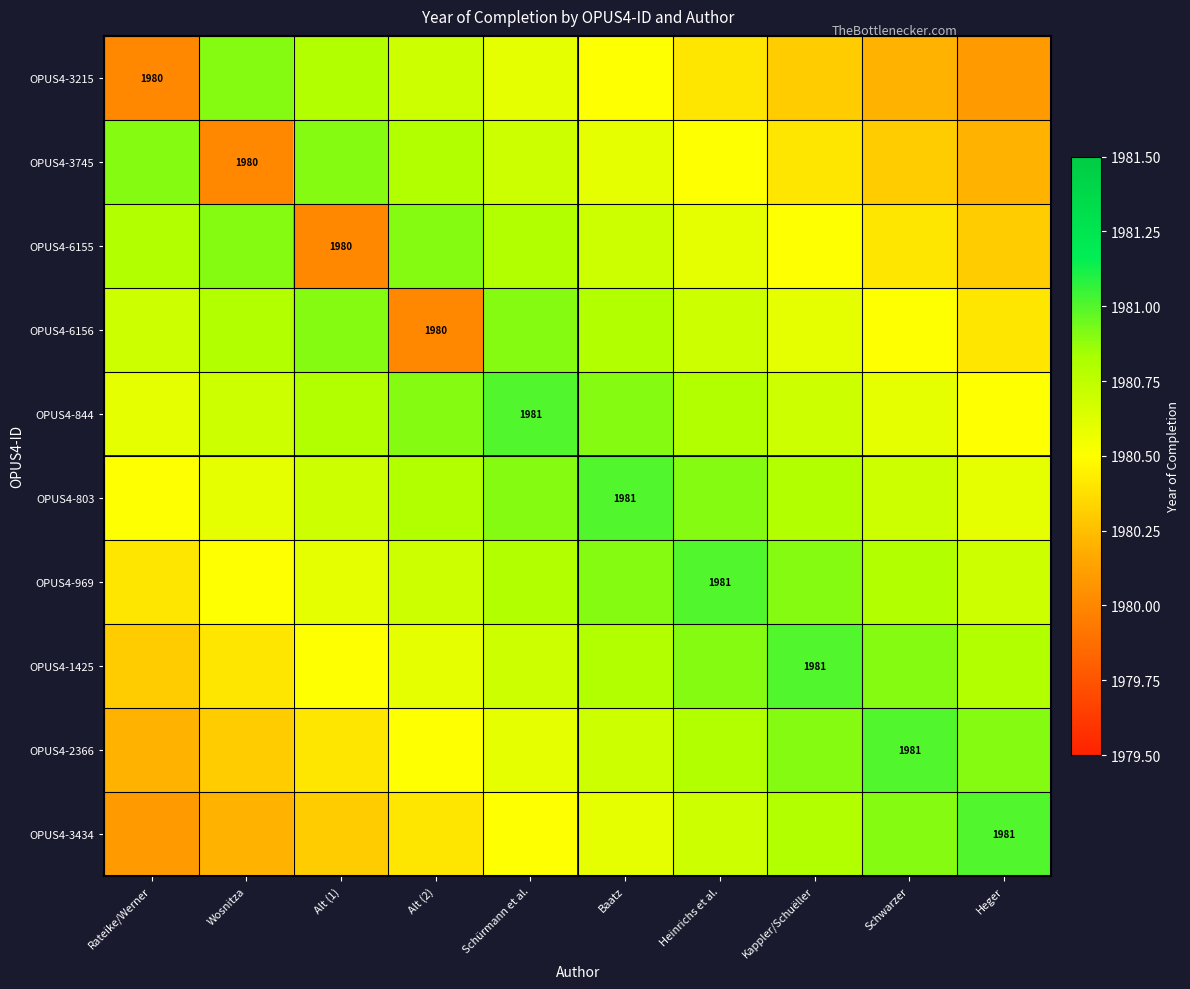

What is the sum of all OPUS4-1425 values?

19806.9